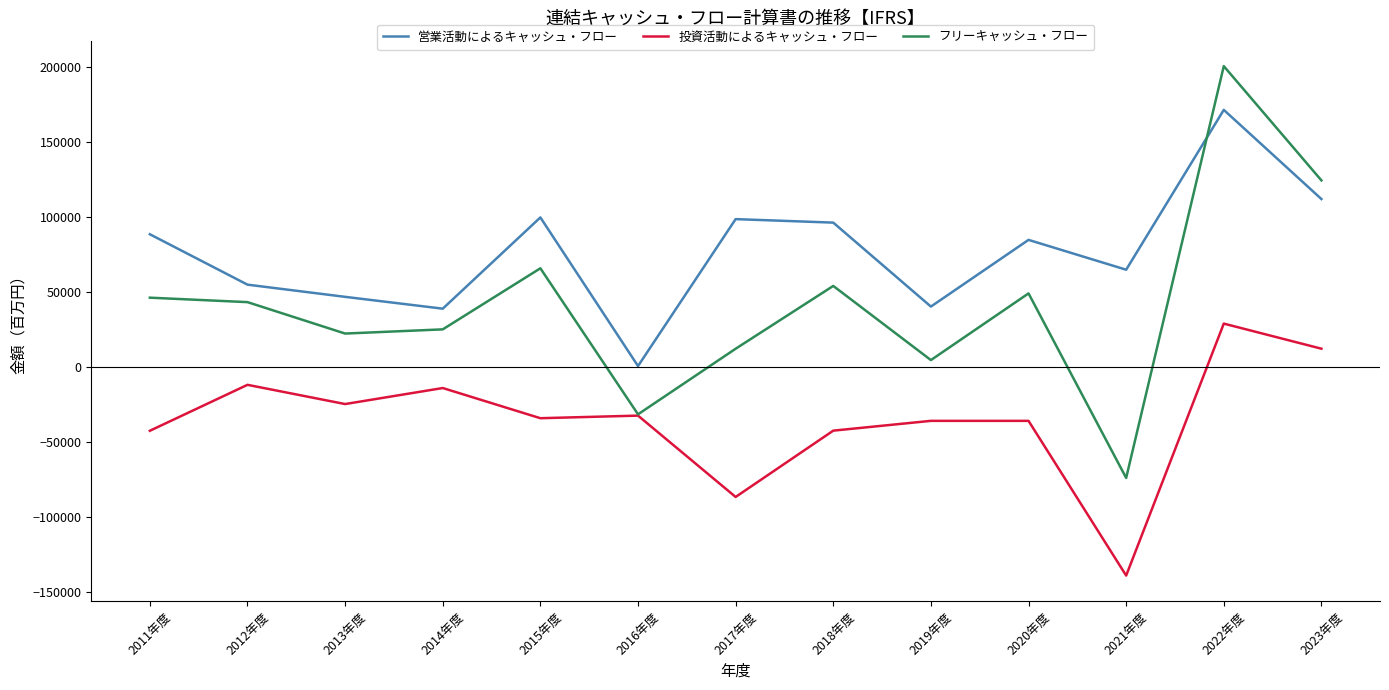

What is the greatest value displayed?

200796